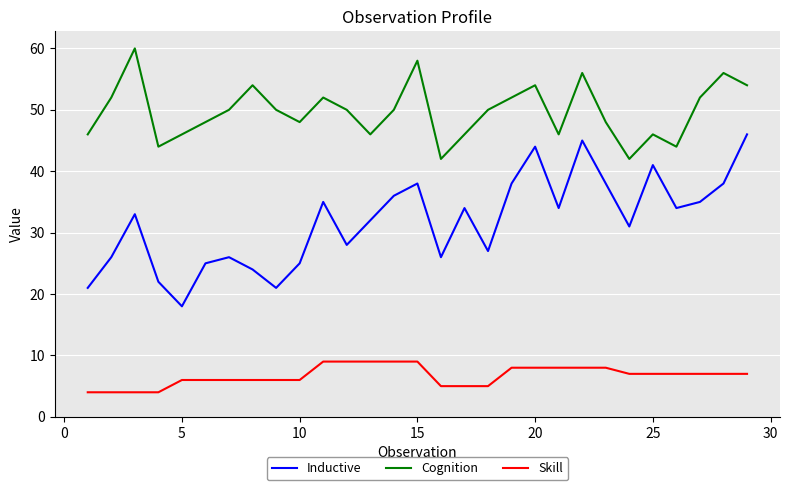

True or false: Cognition has more than 1 points higher than both neighbors.

True